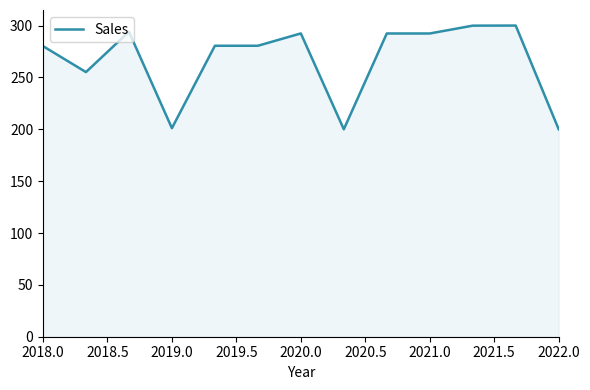

How many categories are shown in the chart?

13